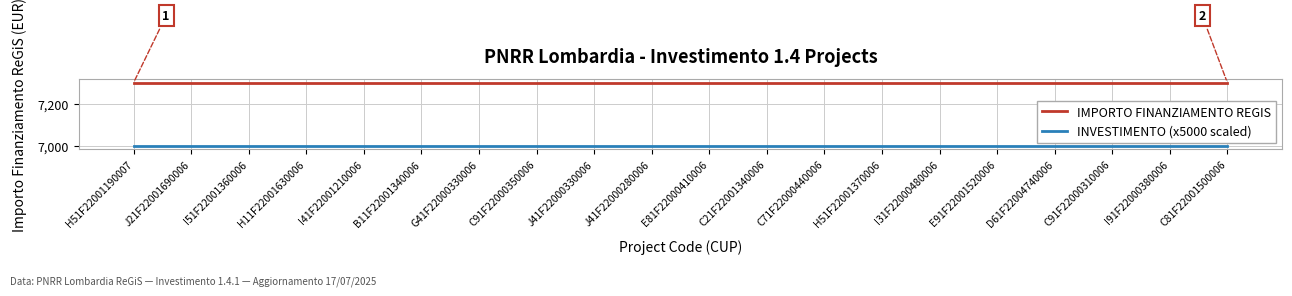

What position from the left is E91F22001520006?

16